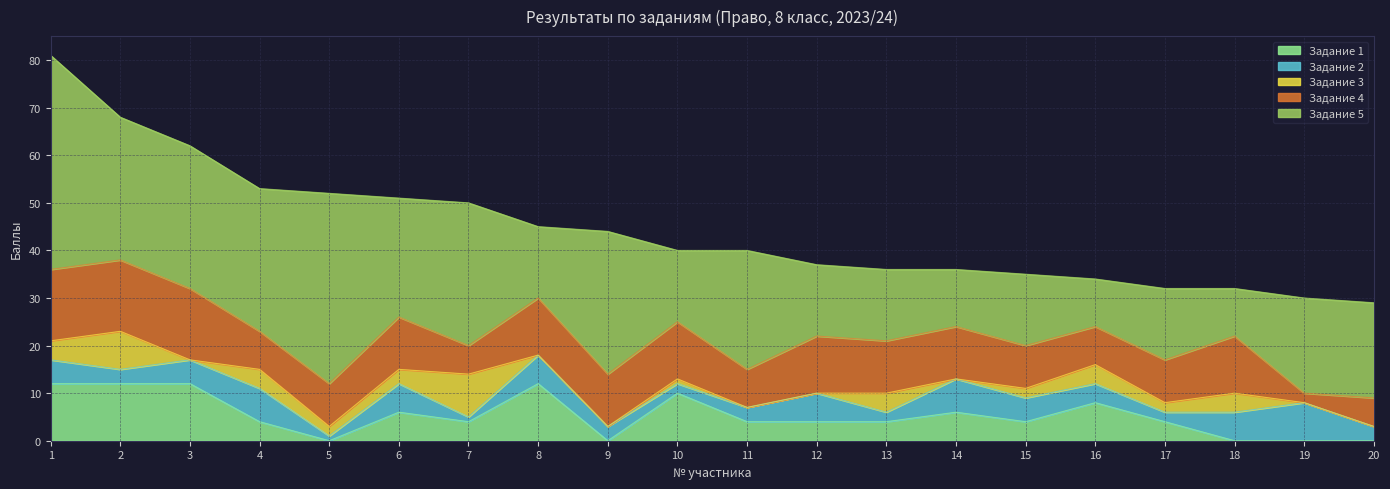

Which series changed the most between 1 and 20?

Задание 5